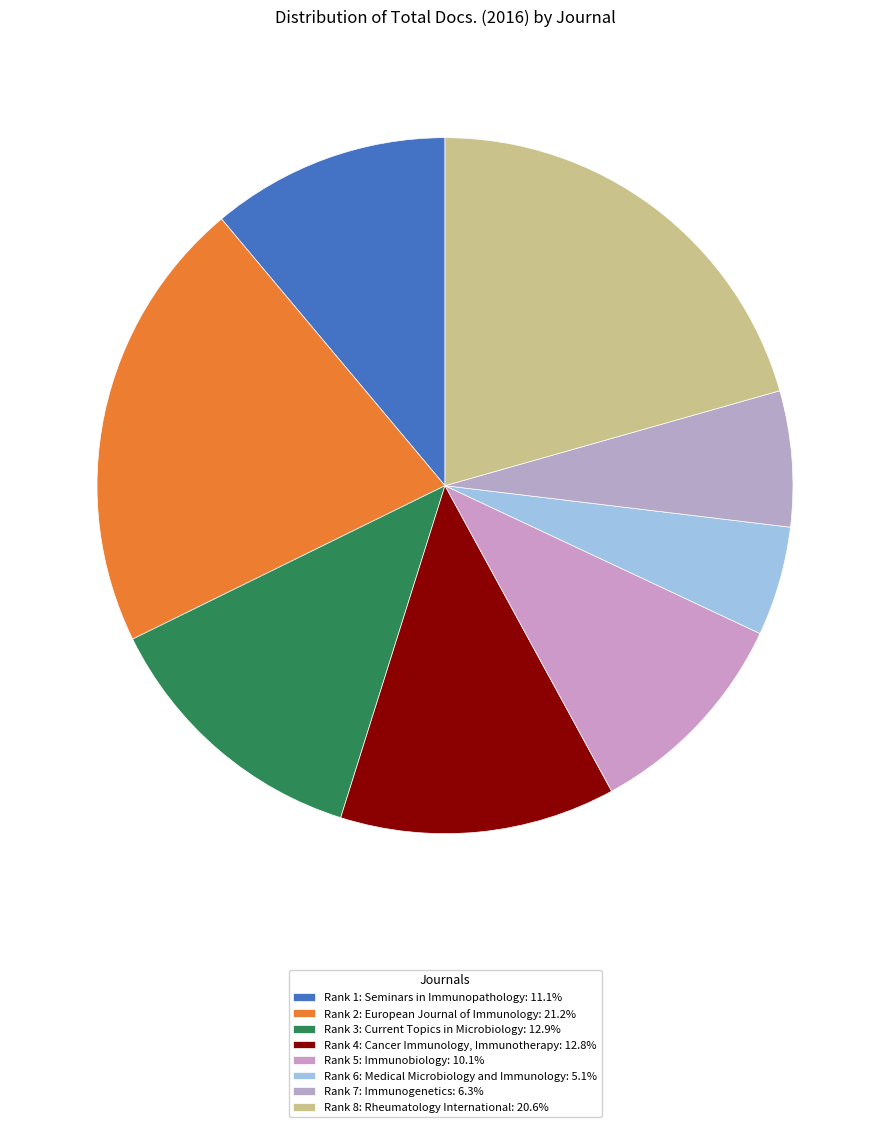

To the nearest percent, what percentage of the pie is Rank 6: Medical Microbiology and Immunology?

5%